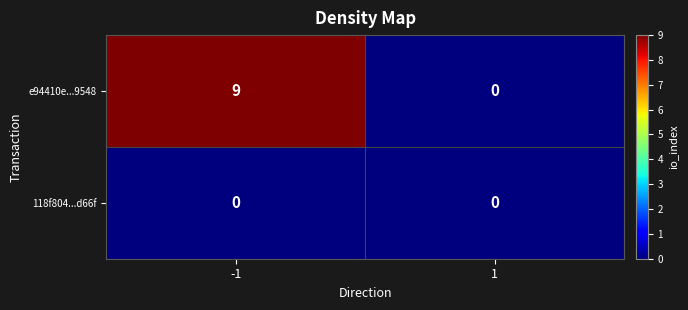

What is the approximate value of e94410e...9548 at -1?

9